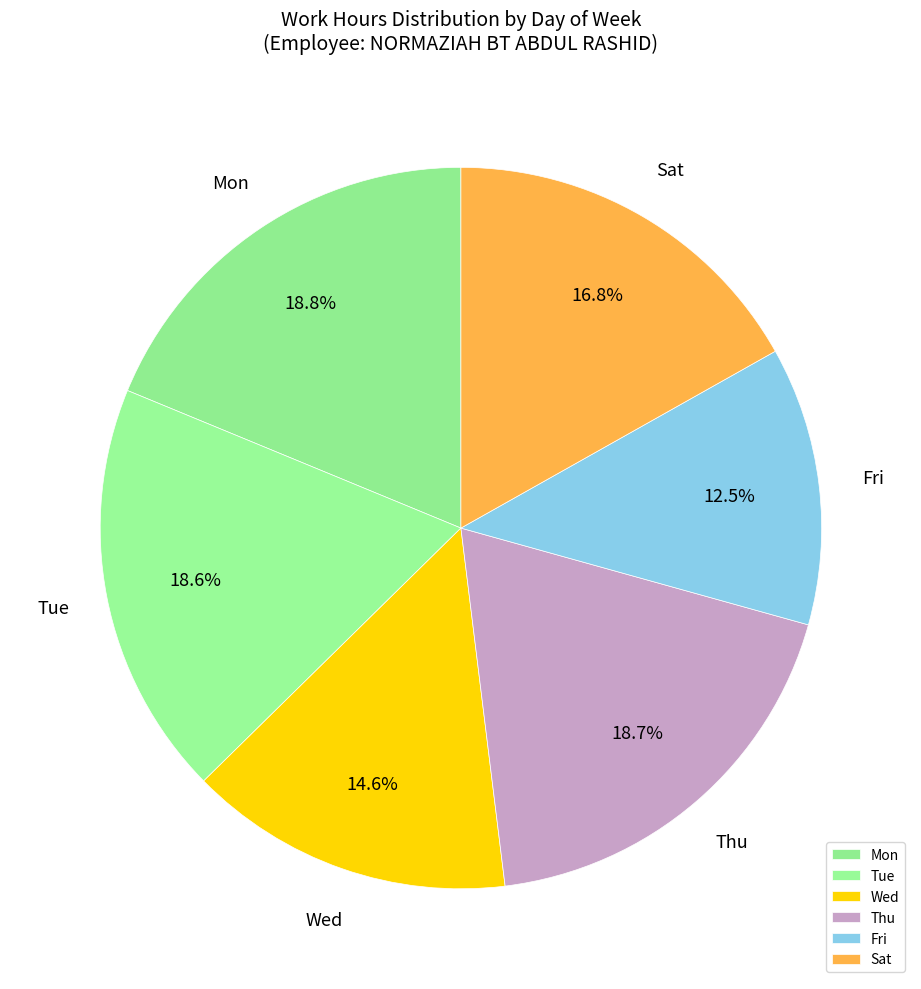

Does Thu represent more than half of the total?

No